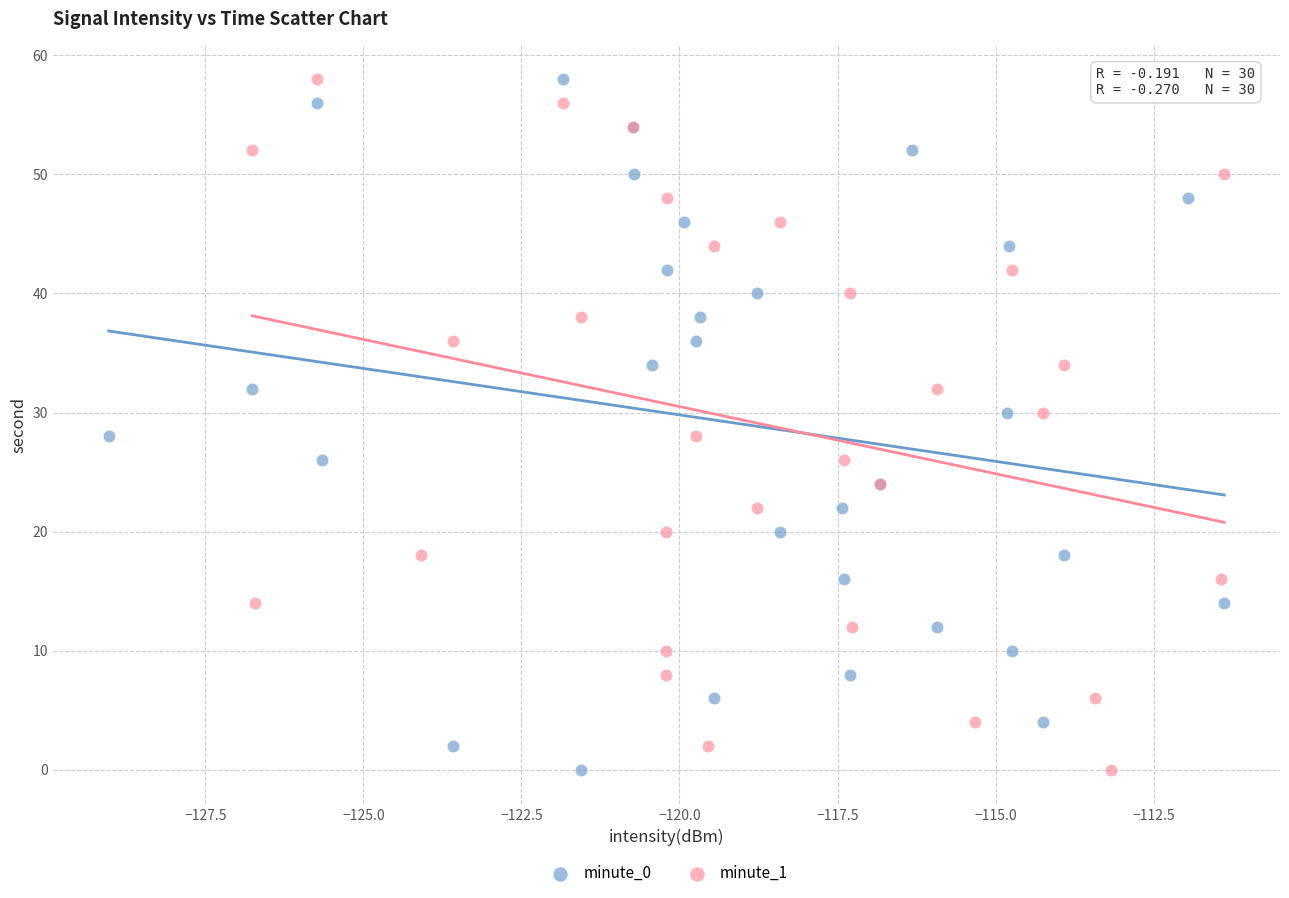

What are all the series names shown in the legend?

minute_0, minute_1